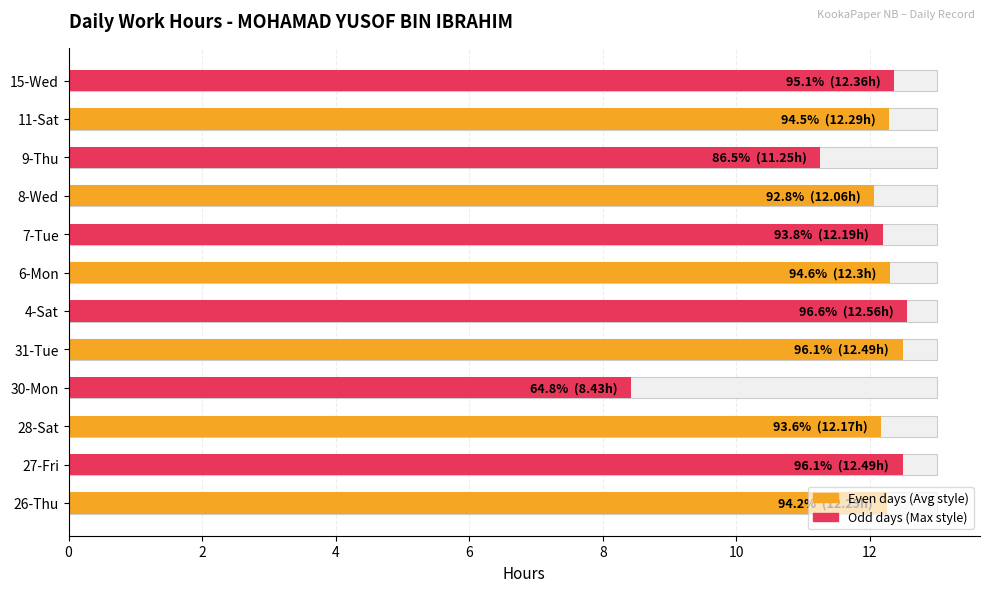

What is the average value?

11.9